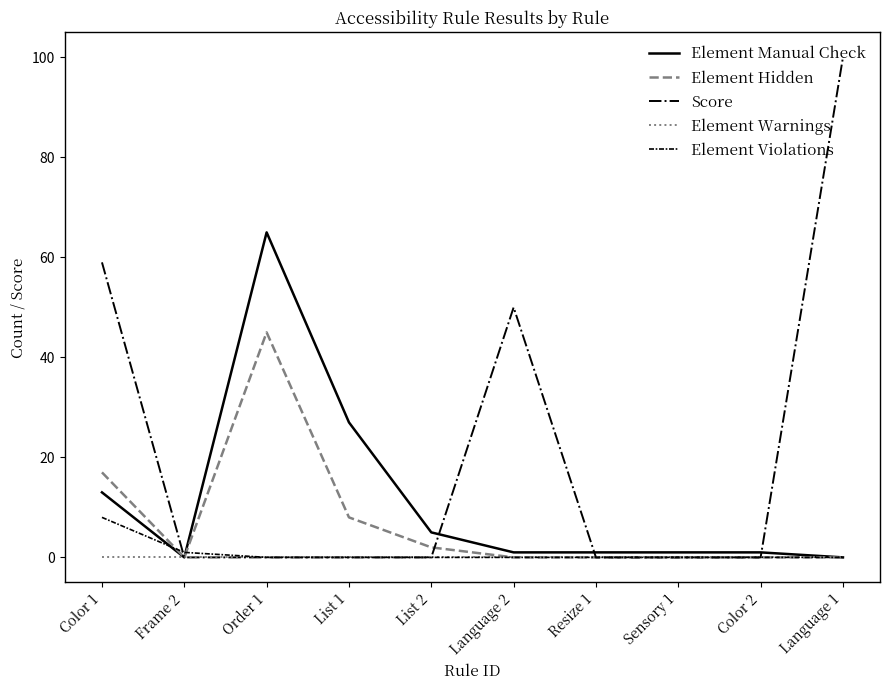

At which category is the sum across all series the highest?

Order 1